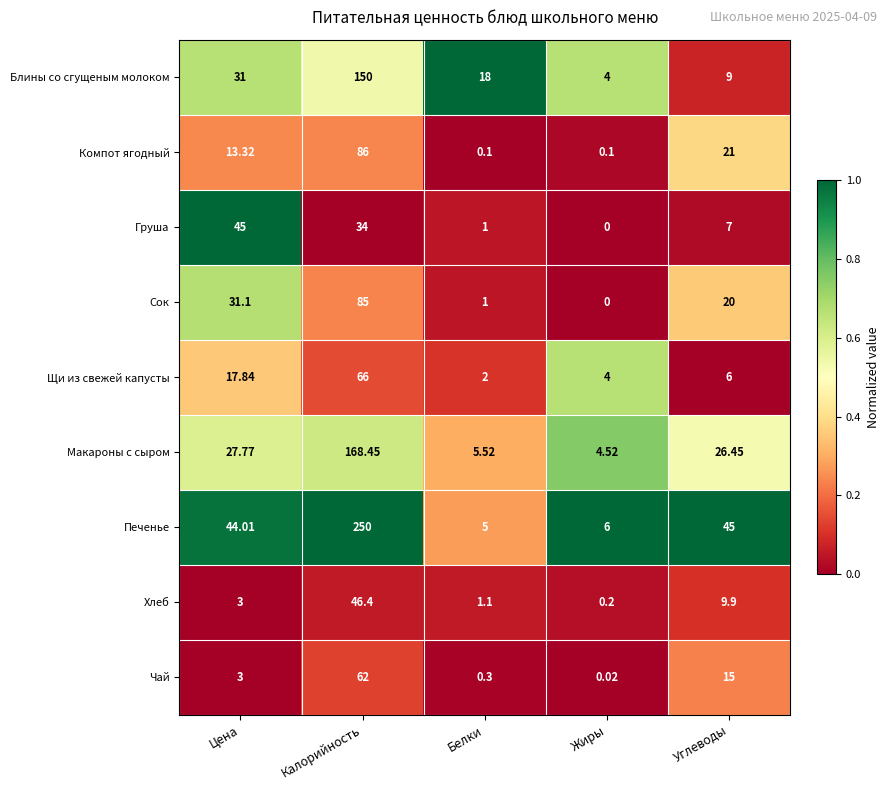

Rank the series by their maximum value, from highest to lowest.

Печенье, Макароны с сыром, Блины со сгущеным молоком, Компот ягодный, Сок, Щи из свежей капусты, Чай, Хлеб, Груша